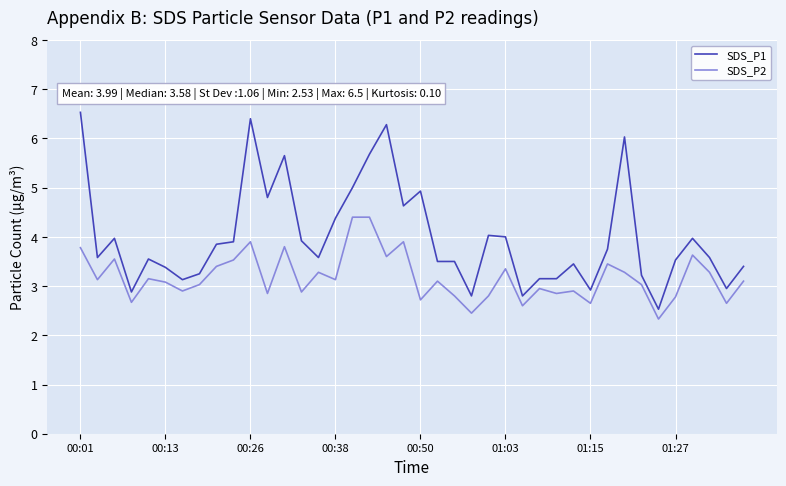

True or false: SDS_P2 and SDS_P1 cross at least once.

False